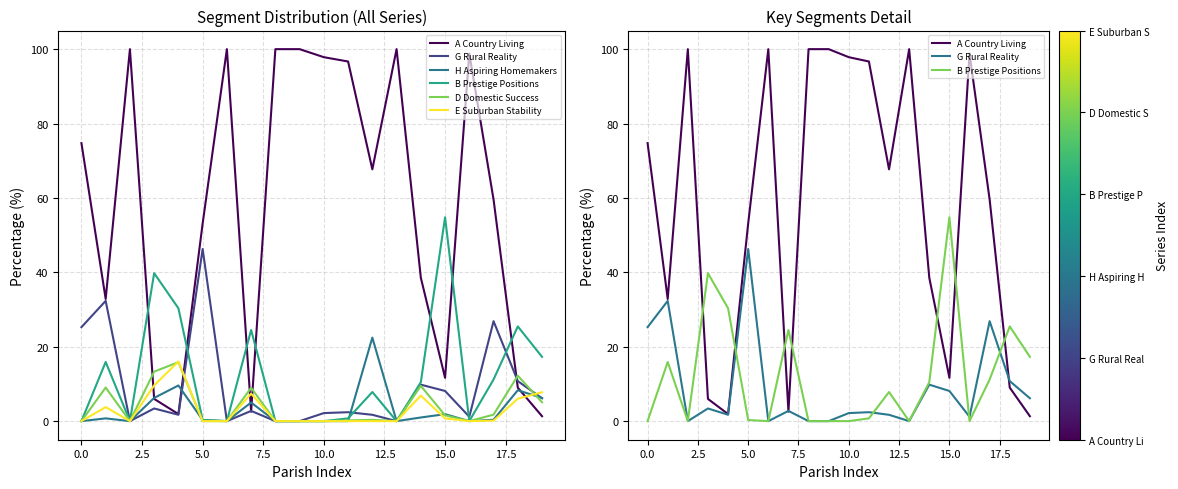

How many values in E Suburban Stability are above zero?

9